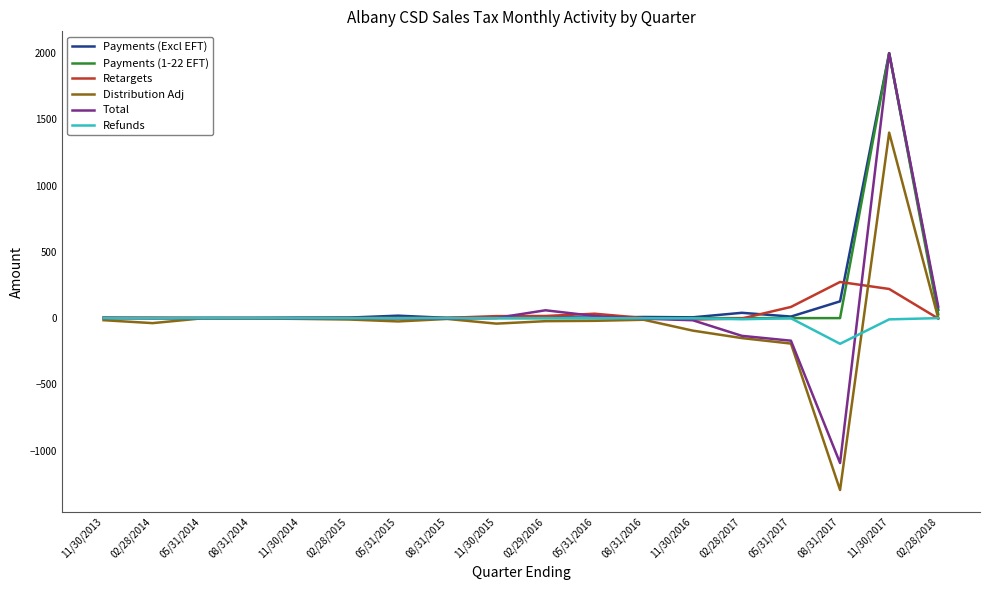

Which series has the widest spread of values?

Total